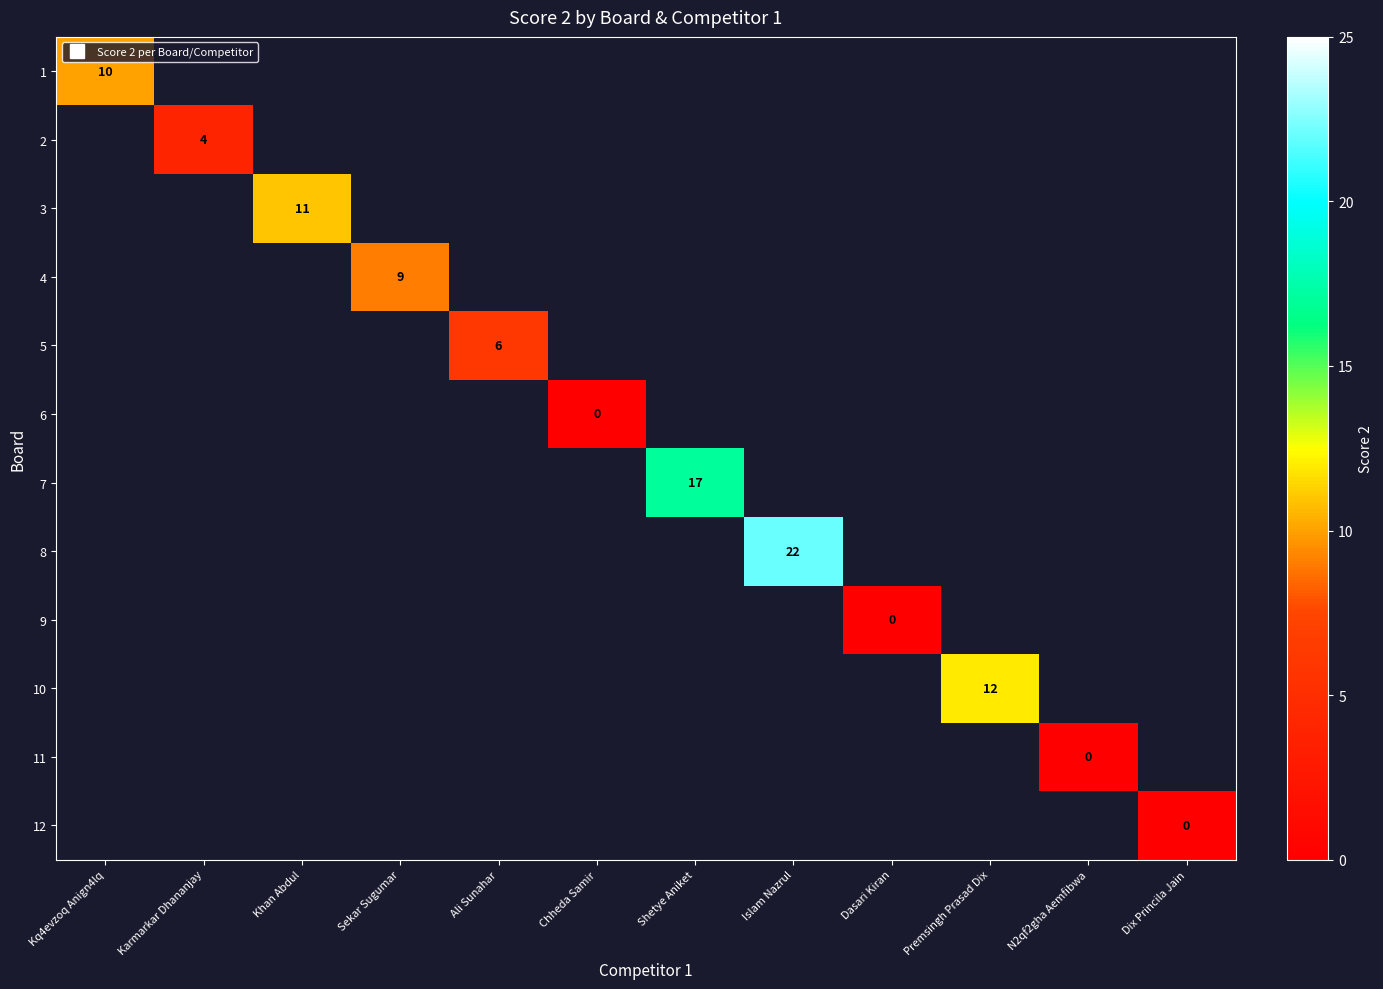

How many distinct data groups are displayed?

12